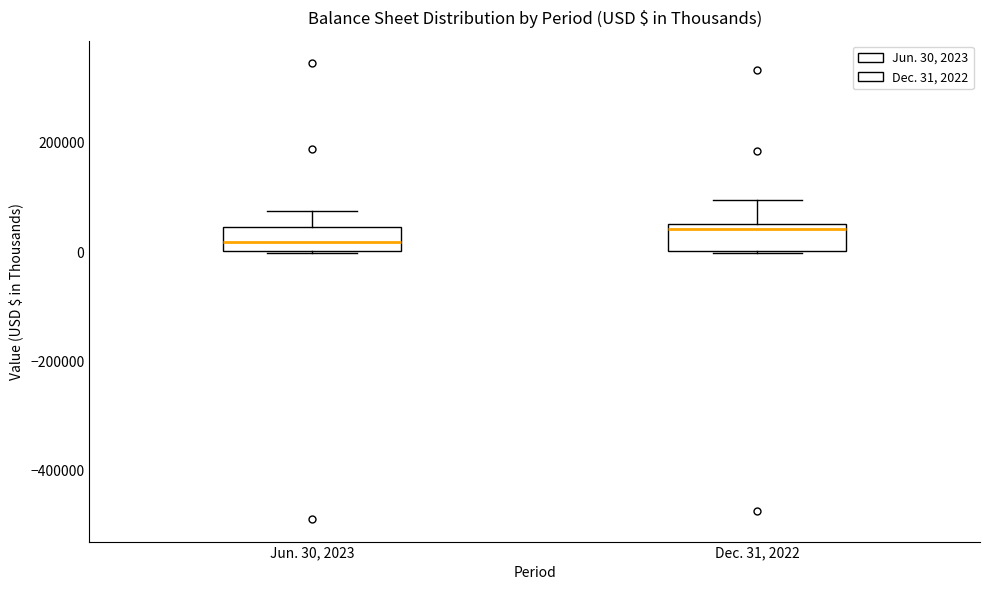

Where is the lower edge of the box for Dec. 31, 2022 on the y-axis? The values are not printed on the chart, so give them approximately, as read against the axis.

0